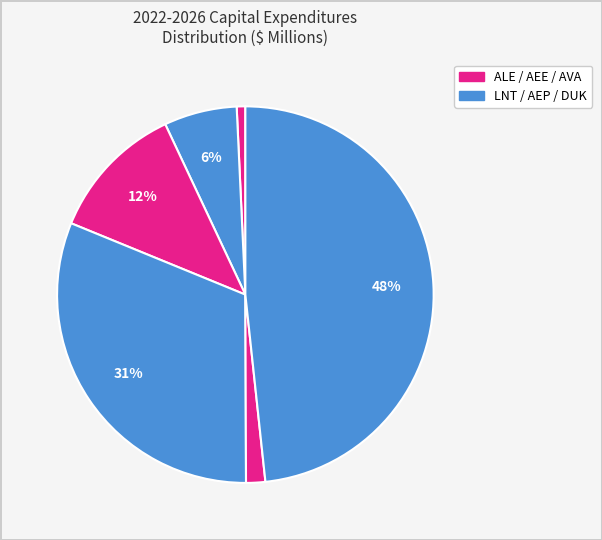

Which slice is the largest?

DUK